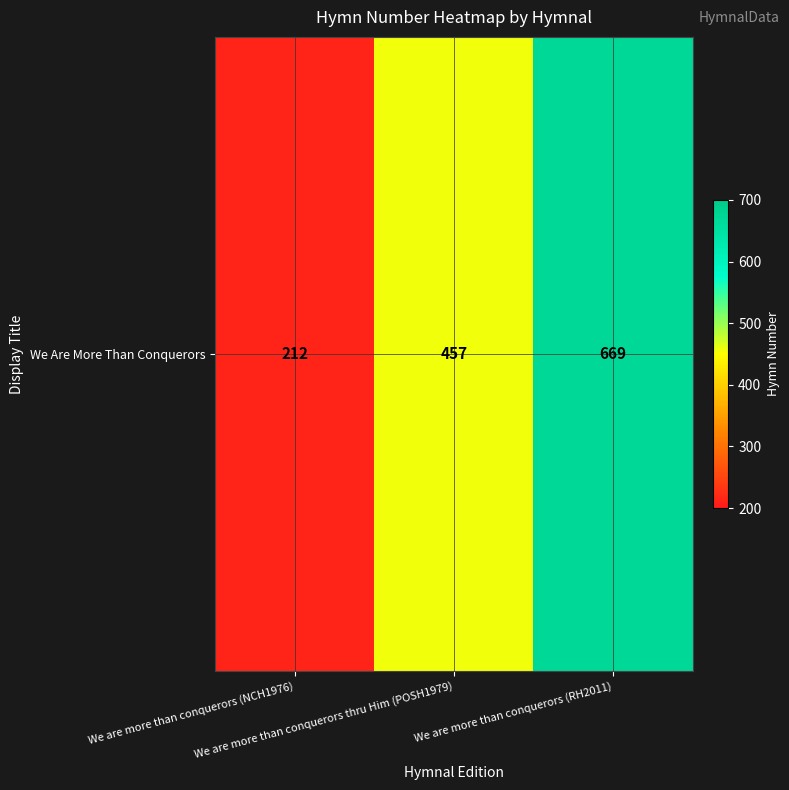

The value at We are more than conquerors (NCH1976) is 212. True or false?

True